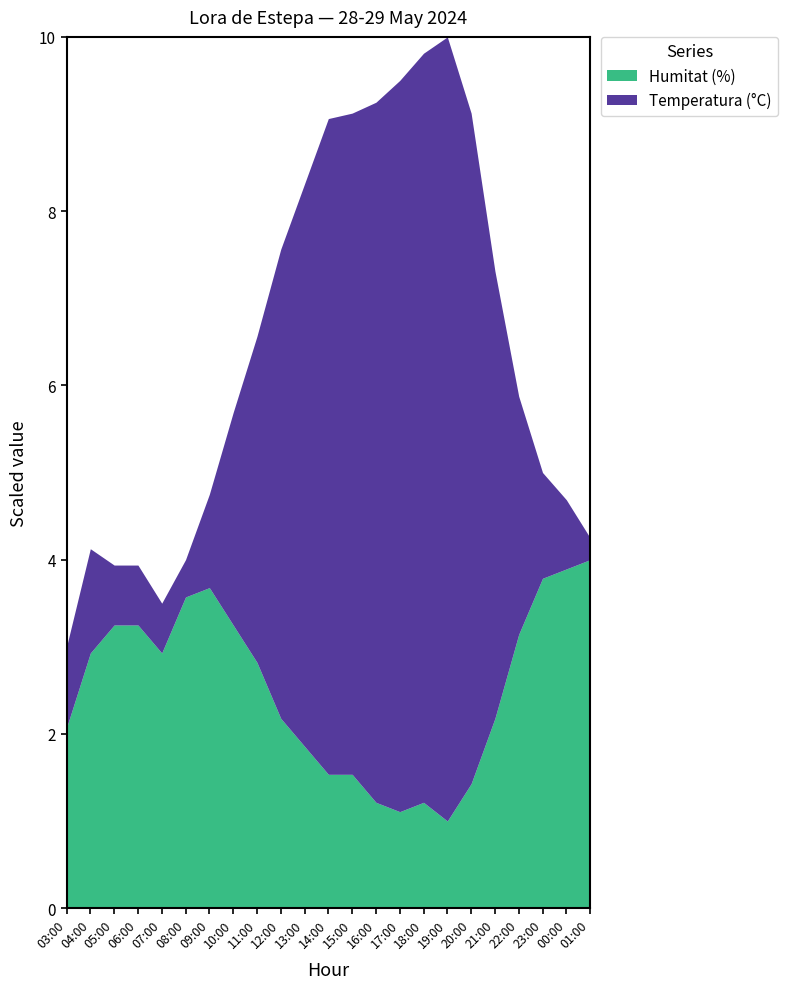

What is the lowest value of the Humitat (%) series?

1.0